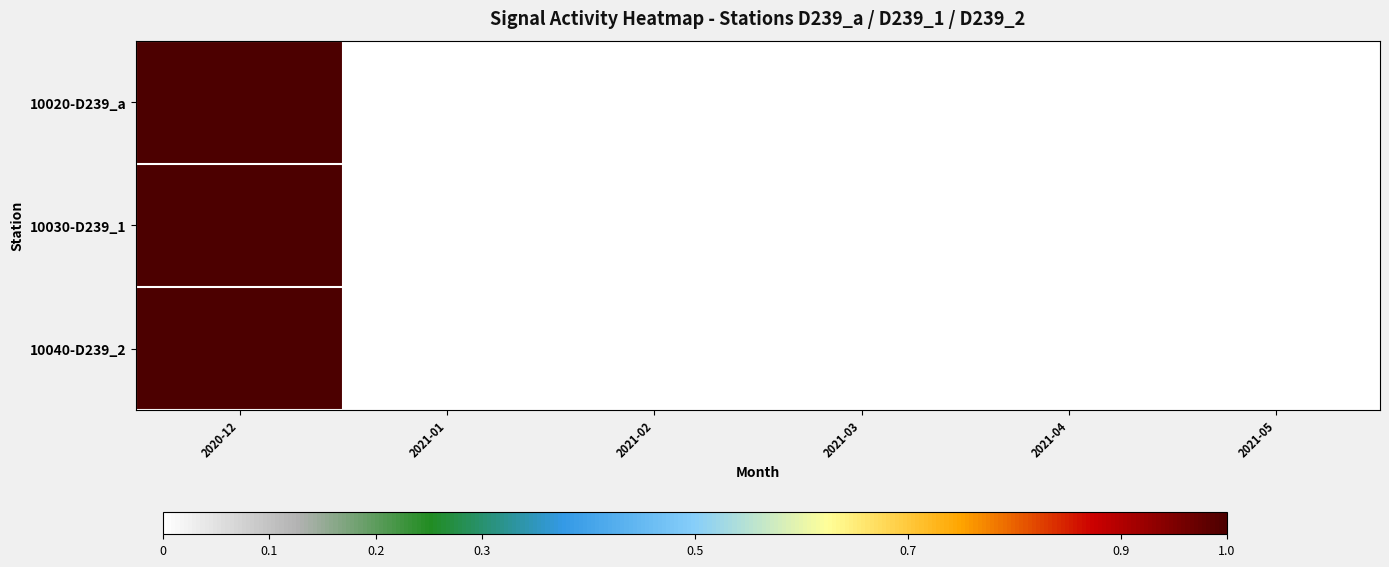

Which series has the largest total across all categories?

10020-D239_a